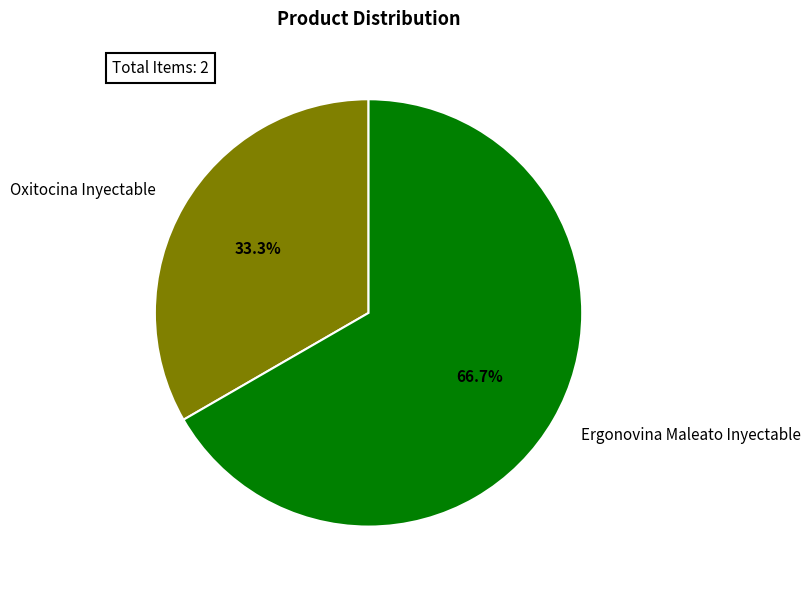

What is the ratio of the value at Ergonovina Maleato Inyectable to the value at Oxitocina Inyectable?

2.0